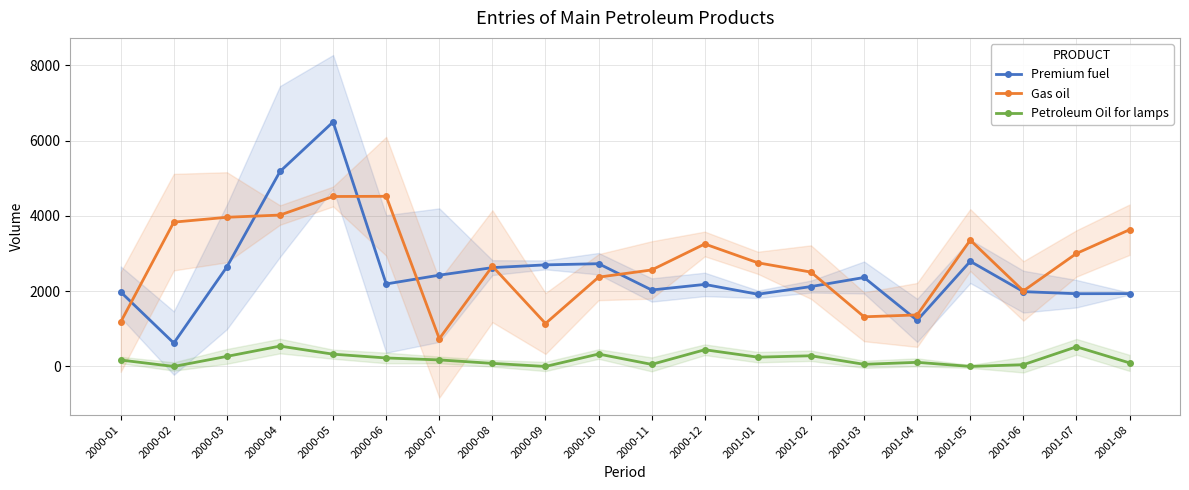

How many values in Petroleum Oil for lamps are above zero?

18